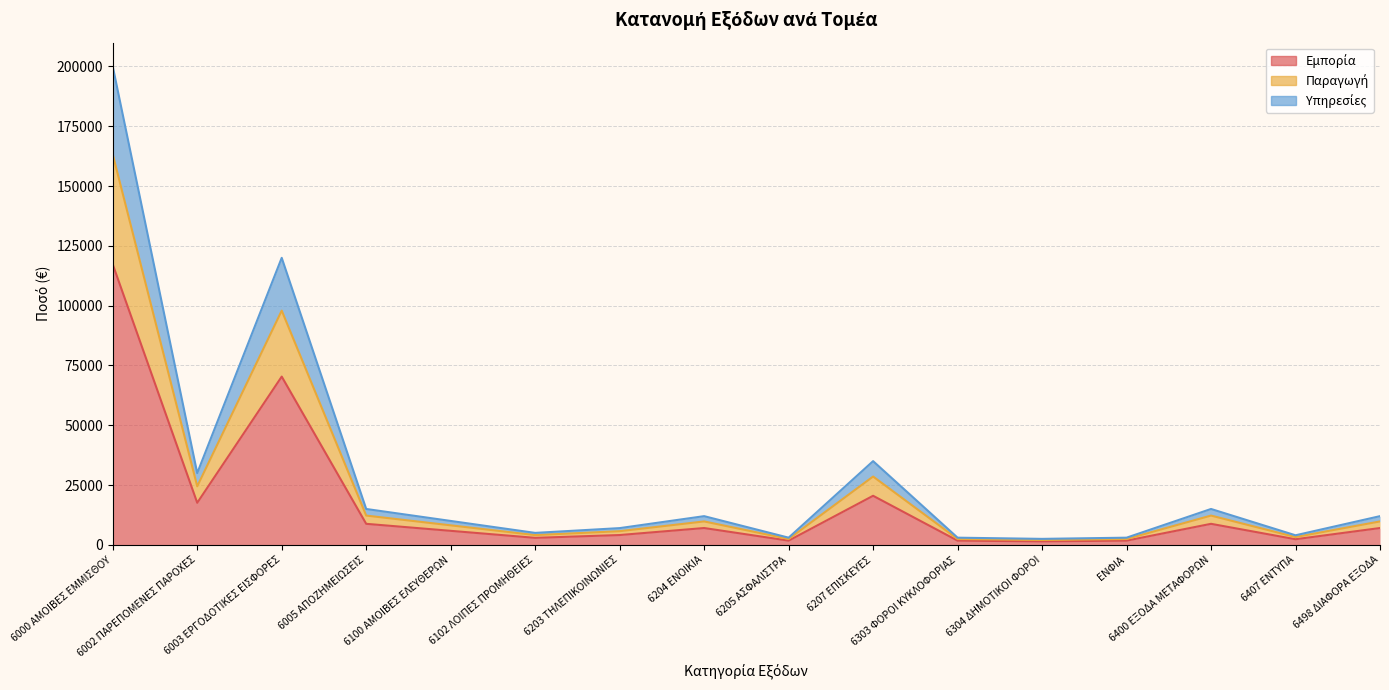

What position from the left is 6203 ΤΗΛΕΠΙΚΟΙΝΩΝΙΕΣ?

7